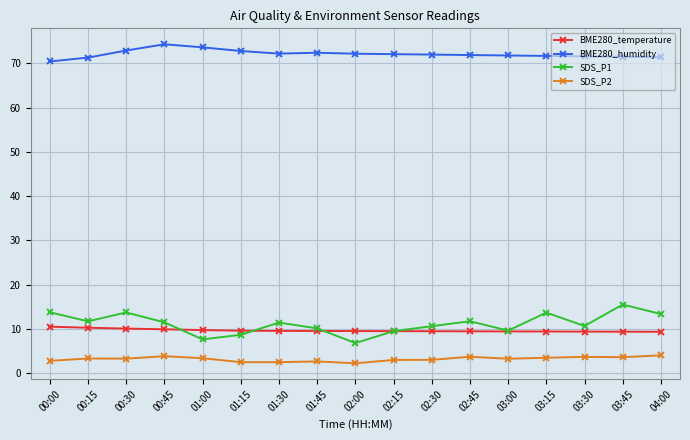

Rank the series at 03:15 from highest to lowest value.

BME280_humidity, SDS_P1, BME280_temperature, SDS_P2